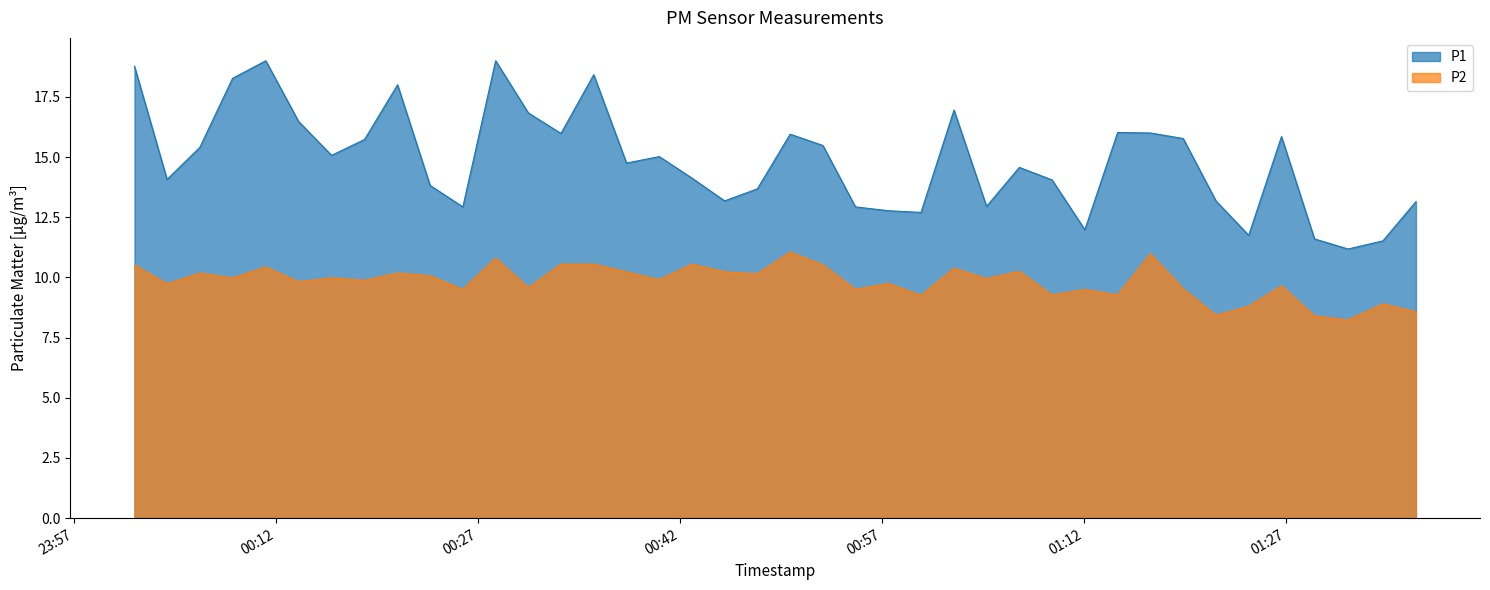

At which label does P1 first exceed 15?

2024-01-30T00:01:29